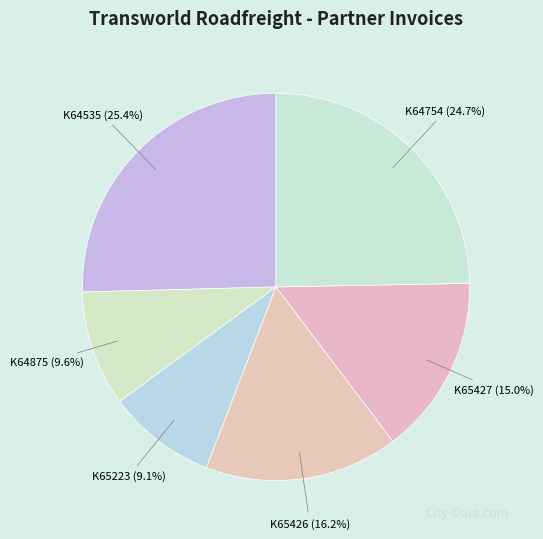

Between K64754 and K65223, which is larger?

K64754